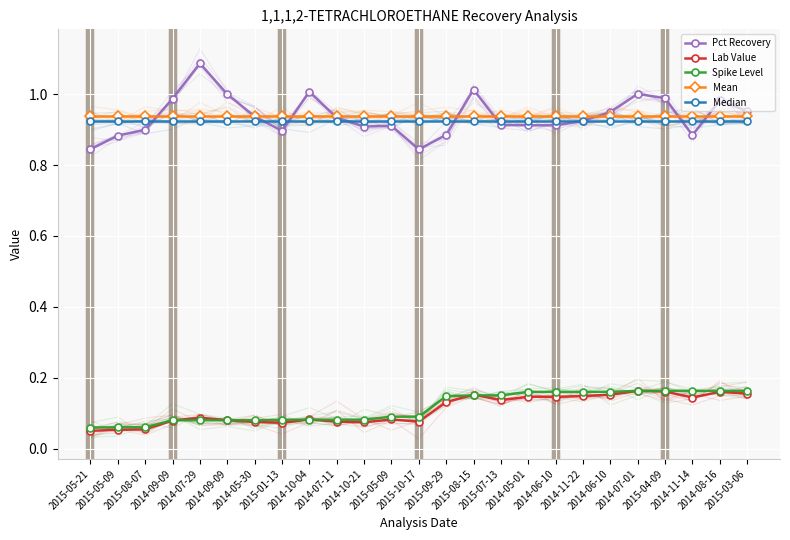

Reading right to left, what are all the values shown in this chart?

Pct Recovery: 2015-03-06=1.0	2014-08-16=1.0	2014-11-14=0.9	2015-04-09=1.0	2014-07-01=1.0	2014-06-10=0.9	2014-11-22=0.9	2014-06-10=0.9	2014-05-01=0.9	2015-07-13=0.9	2015-08-15=1.0	2015-09-29=0.9	2015-10-17=0.8	2015-05-09=0.9	2014-10-21=0.9	2014-07-11=0.9	2014-10-04=1.0	2015-01-13=0.9	2014-05-30=0.9	2014-09-09=1.0	2014-07-29=1.1	2014-09-09=1.0	2015-08-07=0.9	2015-05-09=0.9	2015-05-21=0.8
Lab Value: 2015-03-06=0.2	2014-08-16=0.2	2014-11-14=0.1	2015-04-09=0.2	2014-07-01=0.2	2014-06-10=0.2	2014-11-22=0.1	2014-06-10=0.1	2014-05-01=0.1	2015-07-13=0.1	2015-08-15=0.2	2015-09-29=0.1	2015-10-17=0.1	2015-05-09=0.1	2014-10-21=0.1	2014-07-11=0.1	2014-10-04=0.1	2015-01-13=0.1	2014-05-30=0.1	2014-09-09=0.1	2014-07-29=0.1	2014-09-09=0.1	2015-08-07=0.1	2015-05-09=0.1	2015-05-21=0.1
Spike Level: 2015-03-06=0.2	2014-08-16=0.2	2014-11-14=0.2	2015-04-09=0.2	2014-07-01=0.2	2014-06-10=0.2	2014-11-22=0.2	2014-06-10=0.2	2014-05-01=0.2	2015-07-13=0.1	2015-08-15=0.1	2015-09-29=0.1	2015-10-17=0.1	2015-05-09=0.1	2014-10-21=0.1	2014-07-11=0.1	2014-10-04=0.1	2015-01-13=0.1	2014-05-30=0.1	2014-09-09=0.1	2014-07-29=0.1	2014-09-09=0.1	2015-08-07=0.1	2015-05-09=0.1	2015-05-21=0.1
Mean: 2015-03-06=0.9	2014-08-16=0.9	2014-11-14=0.9	2015-04-09=0.9	2014-07-01=0.9	2014-06-10=0.9	2014-11-22=0.9	2014-06-10=0.9	2014-05-01=0.9	2015-07-13=0.9	2015-08-15=0.9	2015-09-29=0.9	2015-10-17=0.9	2015-05-09=0.9	2014-10-21=0.9	2014-07-11=0.9	2014-10-04=0.9	2015-01-13=0.9	2014-05-30=0.9	2014-09-09=0.9	2014-07-29=0.9	2014-09-09=0.9	2015-08-07=0.9	2015-05-09=0.9	2015-05-21=0.9
Median: 2015-03-06=0.9	2014-08-16=0.9	2014-11-14=0.9	2015-04-09=0.9	2014-07-01=0.9	2014-06-10=0.9	2014-11-22=0.9	2014-06-10=0.9	2014-05-01=0.9	2015-07-13=0.9	2015-08-15=0.9	2015-09-29=0.9	2015-10-17=0.9	2015-05-09=0.9	2014-10-21=0.9	2014-07-11=0.9	2014-10-04=0.9	2015-01-13=0.9	2014-05-30=0.9	2014-09-09=0.9	2014-07-29=0.9	2014-09-09=0.9	2015-08-07=0.9	2015-05-09=0.9	2015-05-21=0.9